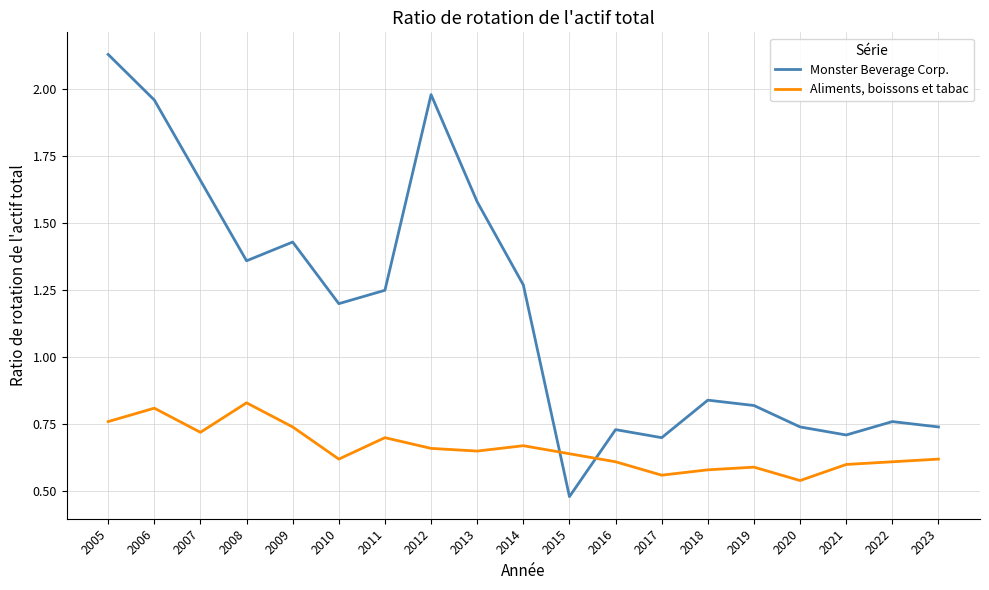

List the series in order of their peak value, lowest first.

Aliments, boissons et tabac, Monster Beverage Corp.